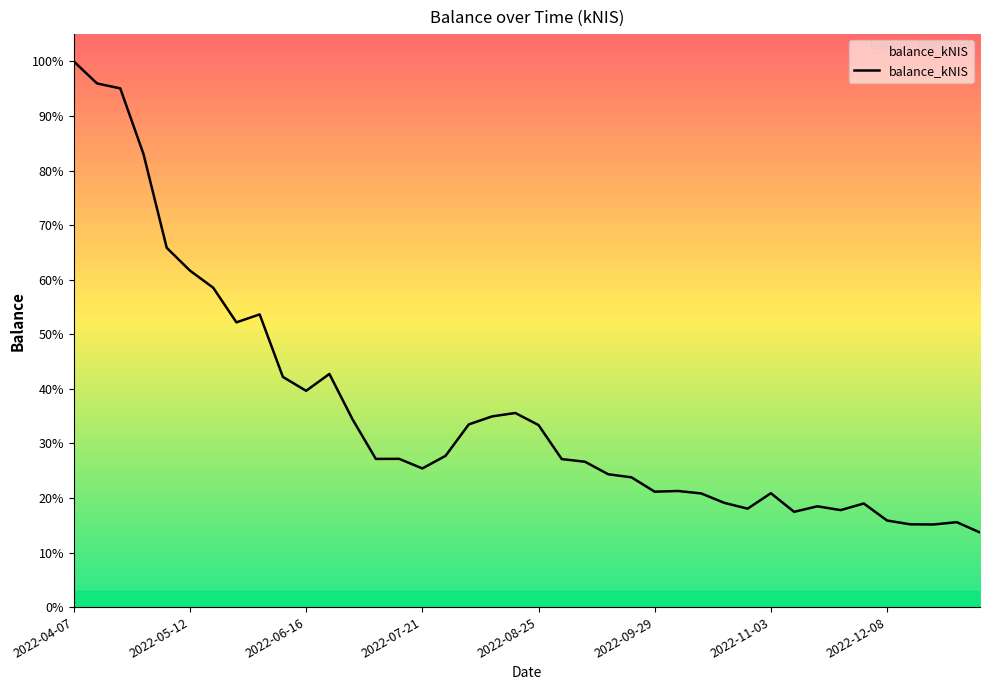

Does the chart have visible grid lines?

No